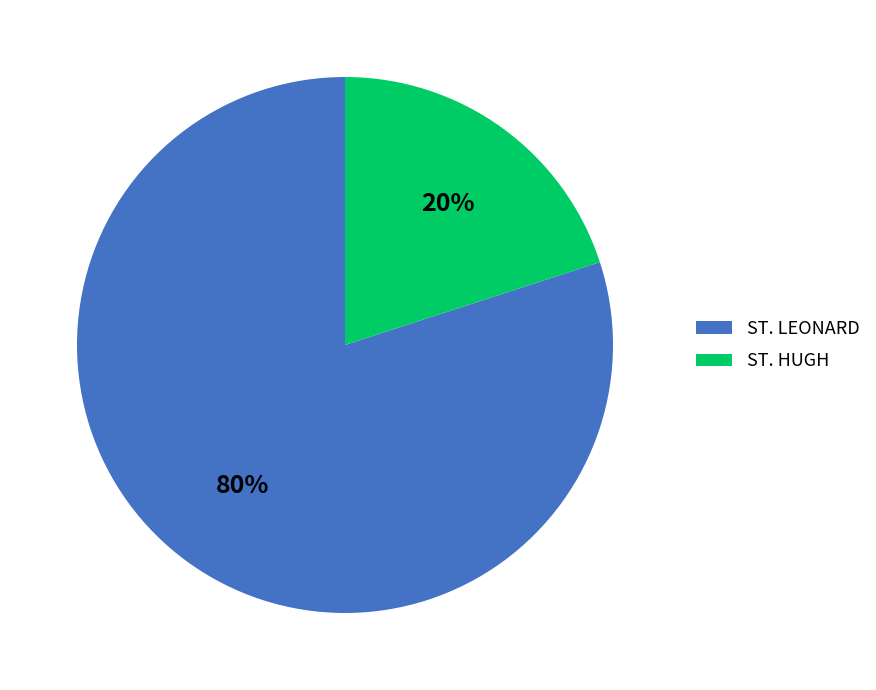

What percentage is the ST. LEONARD slice, to the nearest percent?

80%